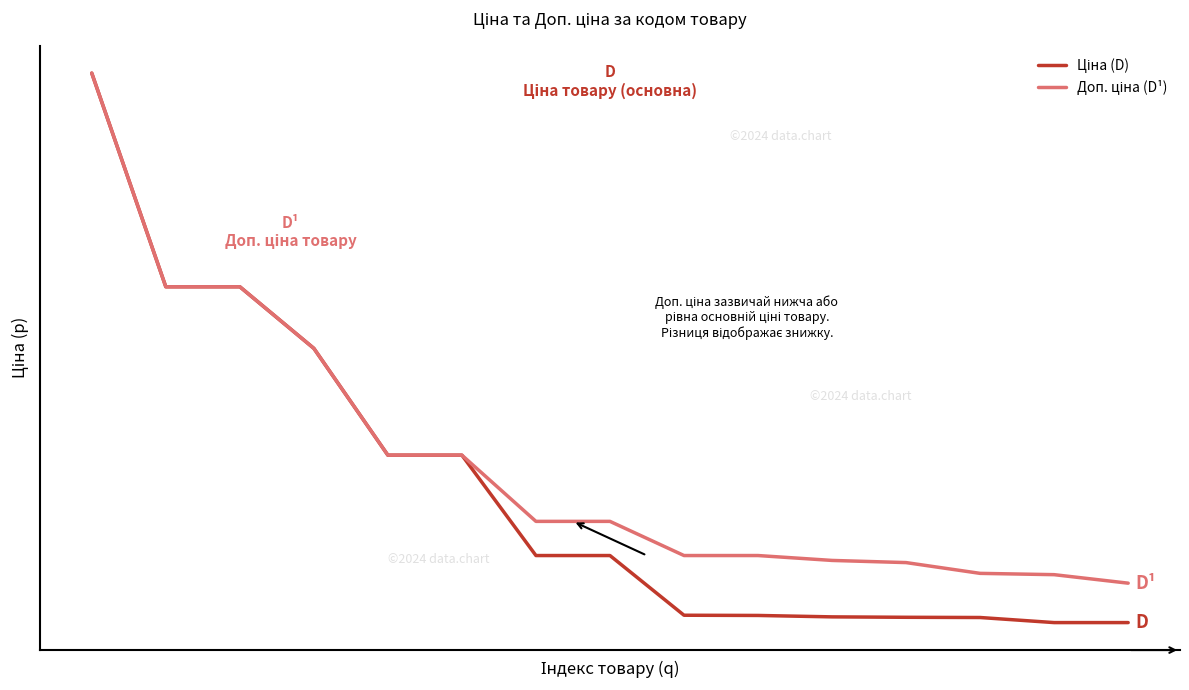

What is the maximum value shown in the chart?

61434.3